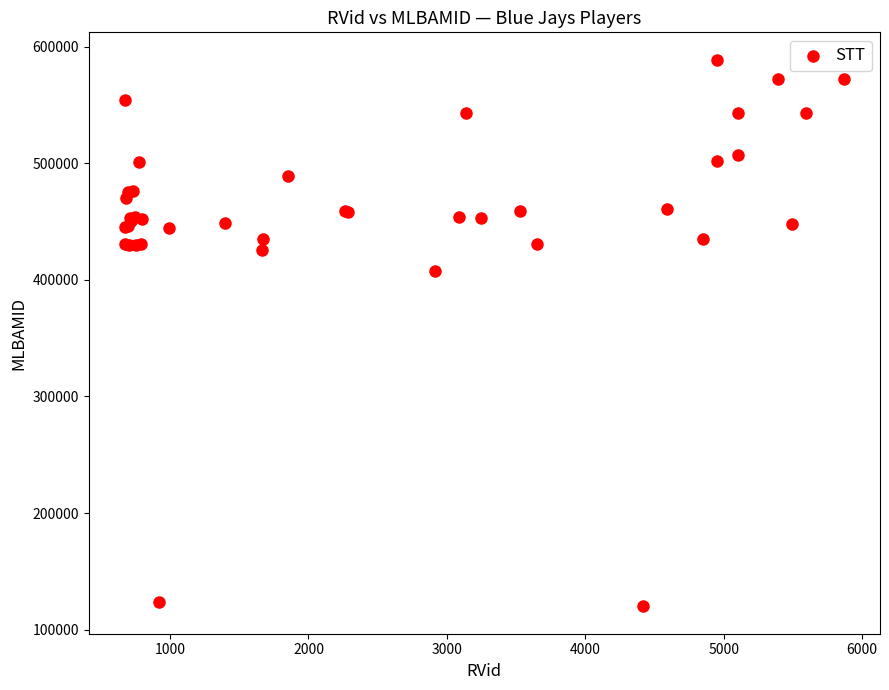

What Y value in the scatter plot is closest to 354367?

407193